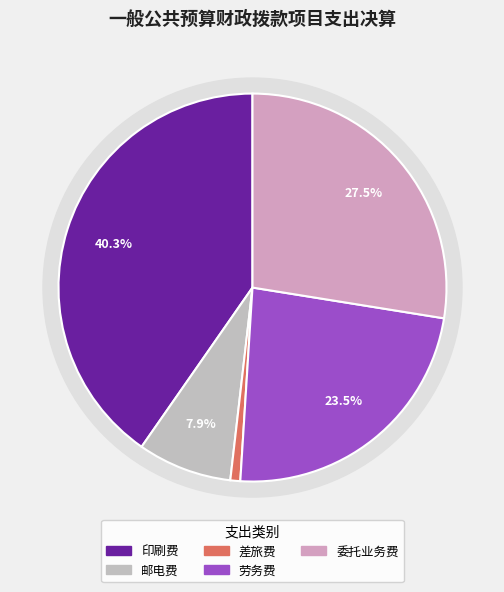

To the nearest percent, what percentage of the pie is 邮电费?

8%